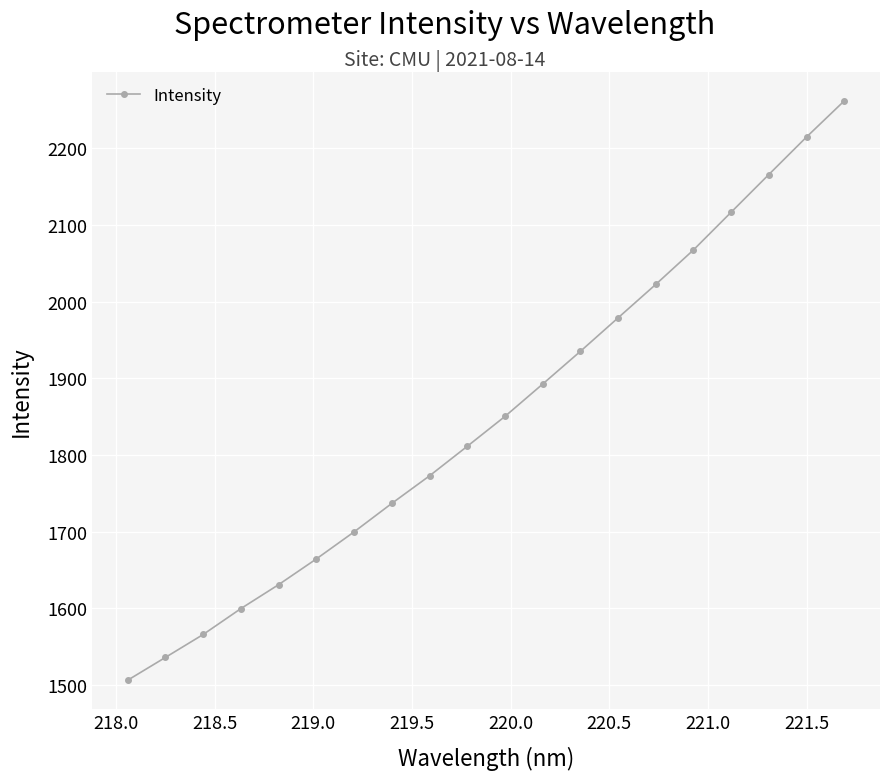

How many lines are shown in the chart?

1